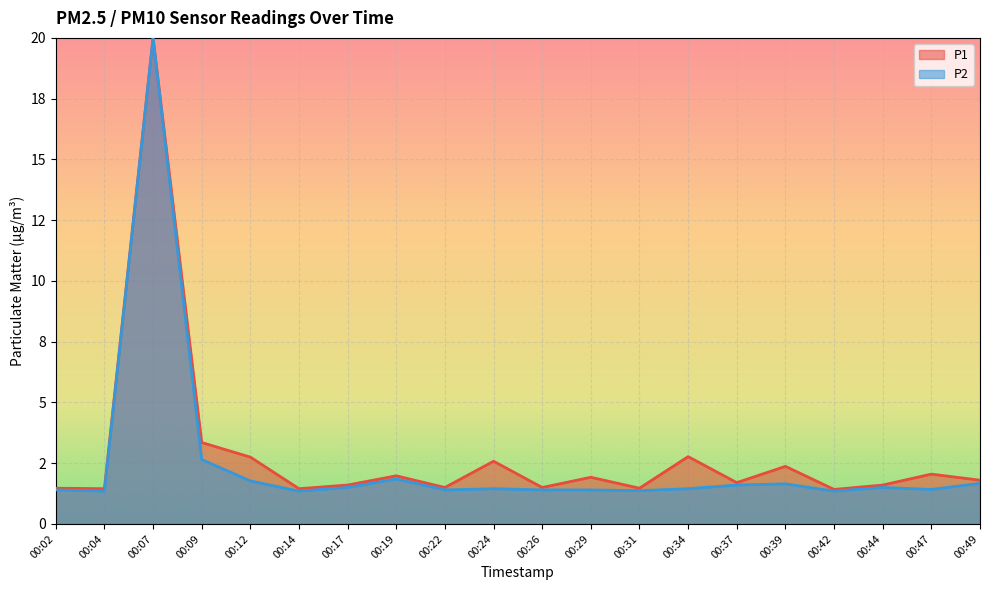

Is the value of P2 at 00:29 greater than the value of P1 at 00:02?

Yes